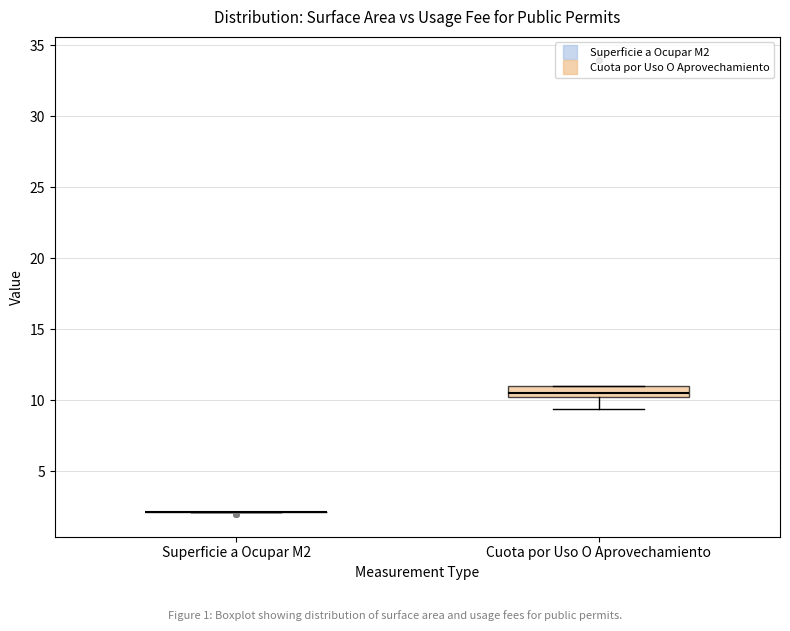

Reading left to right, transcribe this box plot: for each box, give where its median line is, the range the box spans, and where its two whiskers end, as read against the y-axis. The values are not printed on the chart, so give them approximately, as read against the axis.

Superficie a Ocupar M2: box collapsed to a line at 2.0, whiskers 2.0 to 2.0
Cuota por Uso O Aprovechamiento: median 10.5 (just above the box's lower edge), box 10.5 to 11.0, whiskers 9.5 to 11.0